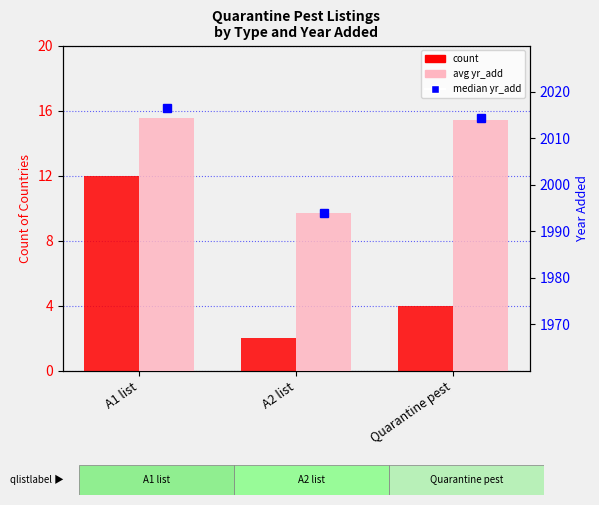

The count series shows 12.0 at A1 list. True or false?

True